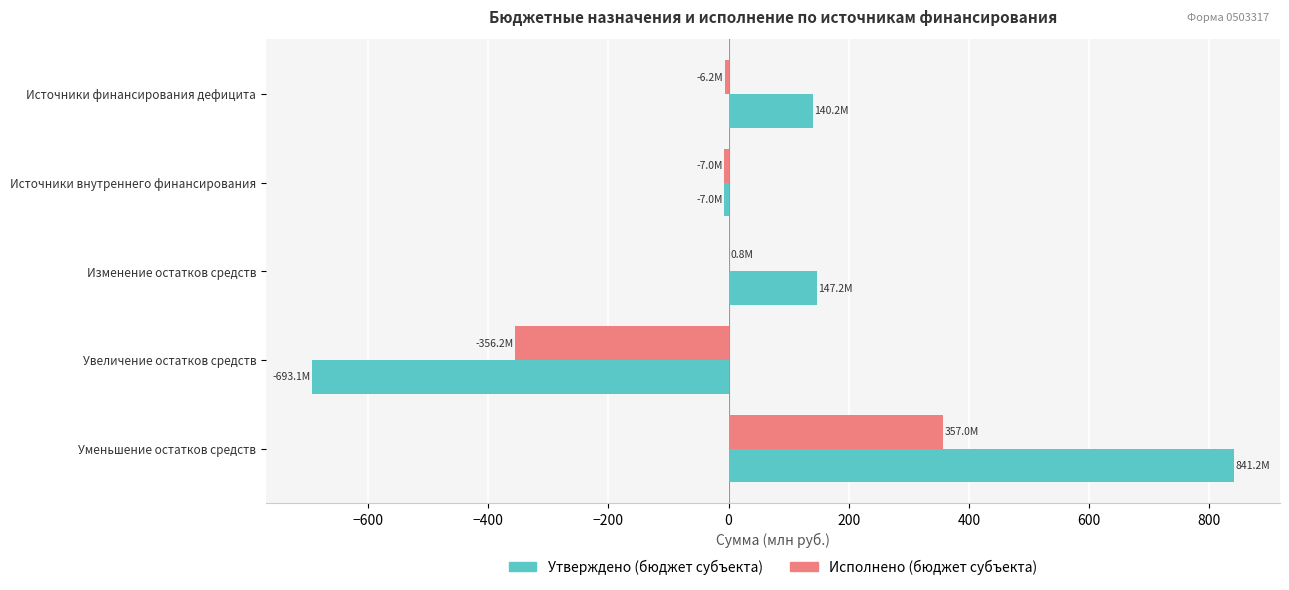

Is the value of Утверждено (бюджет субъекта) at Изменение остатков средств greater than the value of Исполнено (бюджет субъекта) at Увеличение остатков средств?

Yes